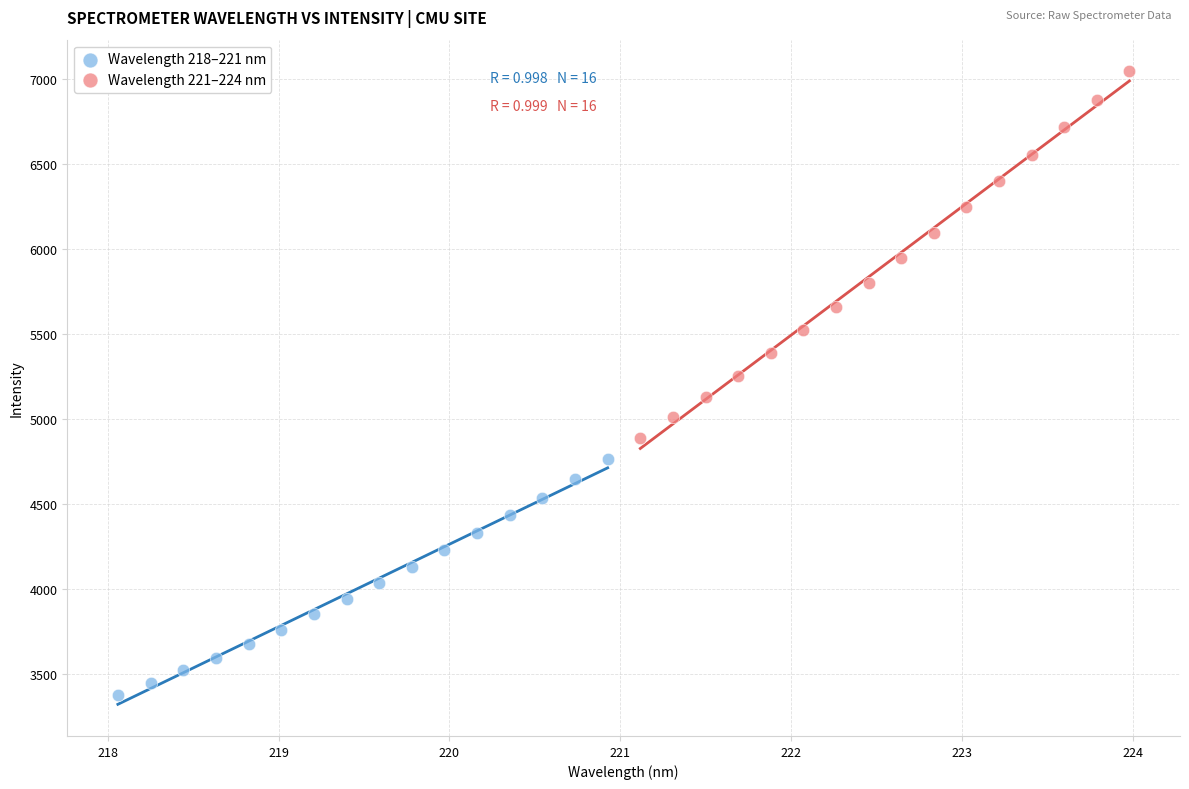

Which series has the largest Y range (max minus min)?

Wavelength 221–224 nm